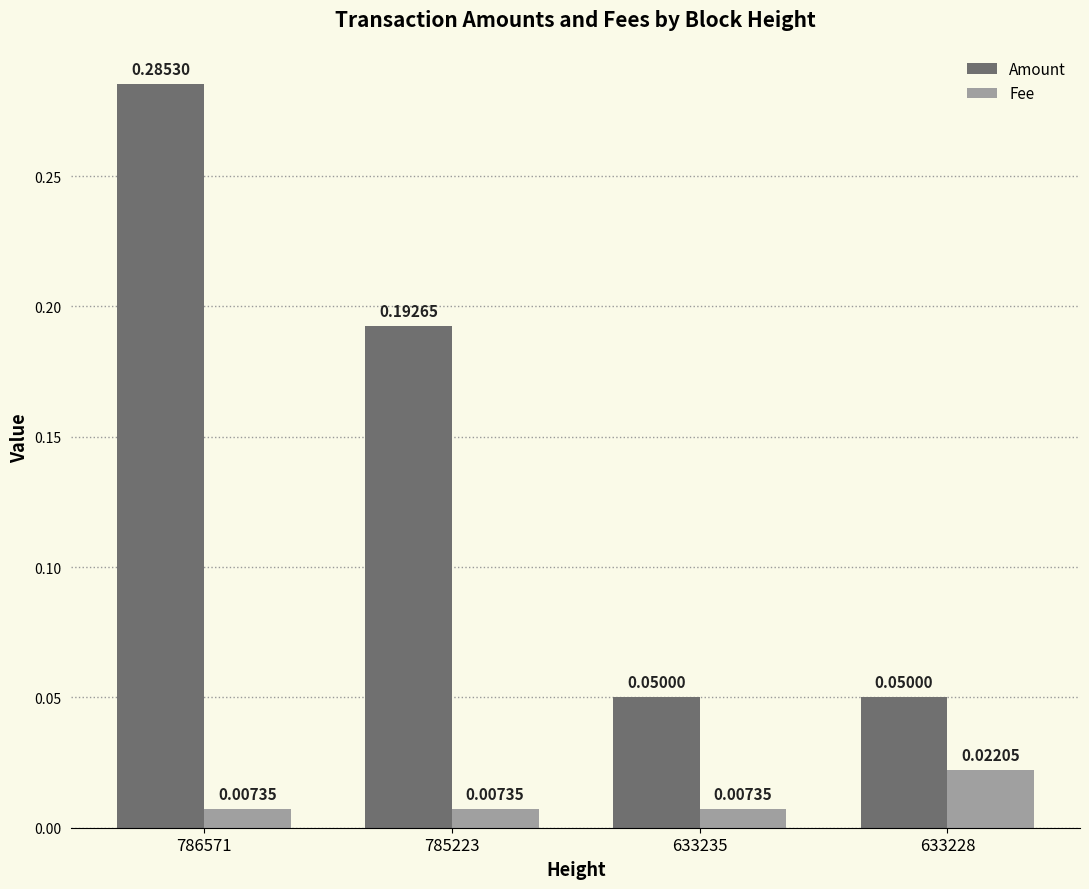

At which category is the sum across all series the highest?

786571